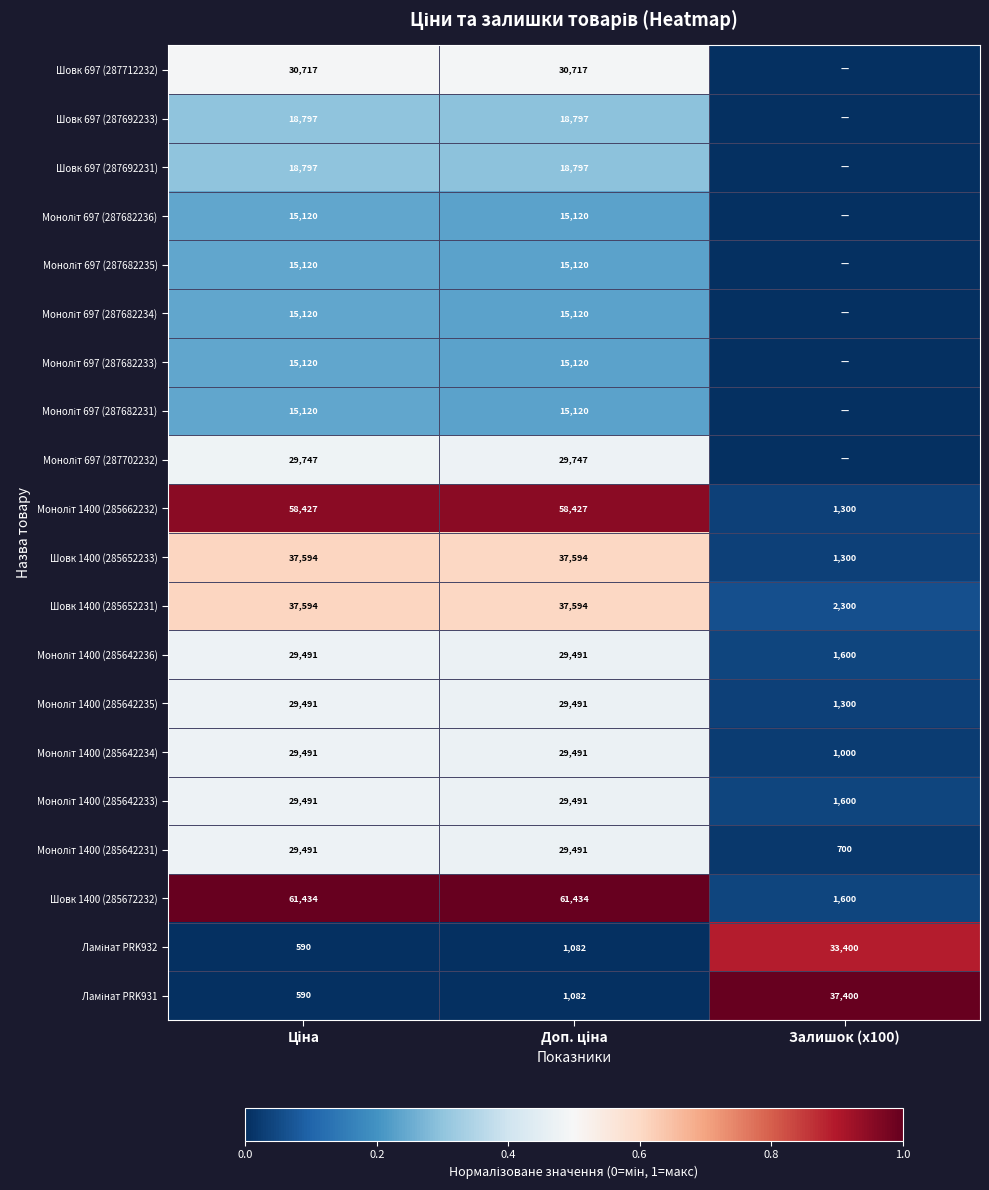

What is the difference between the highest and lowest values at Залишок (x100)?

1.0